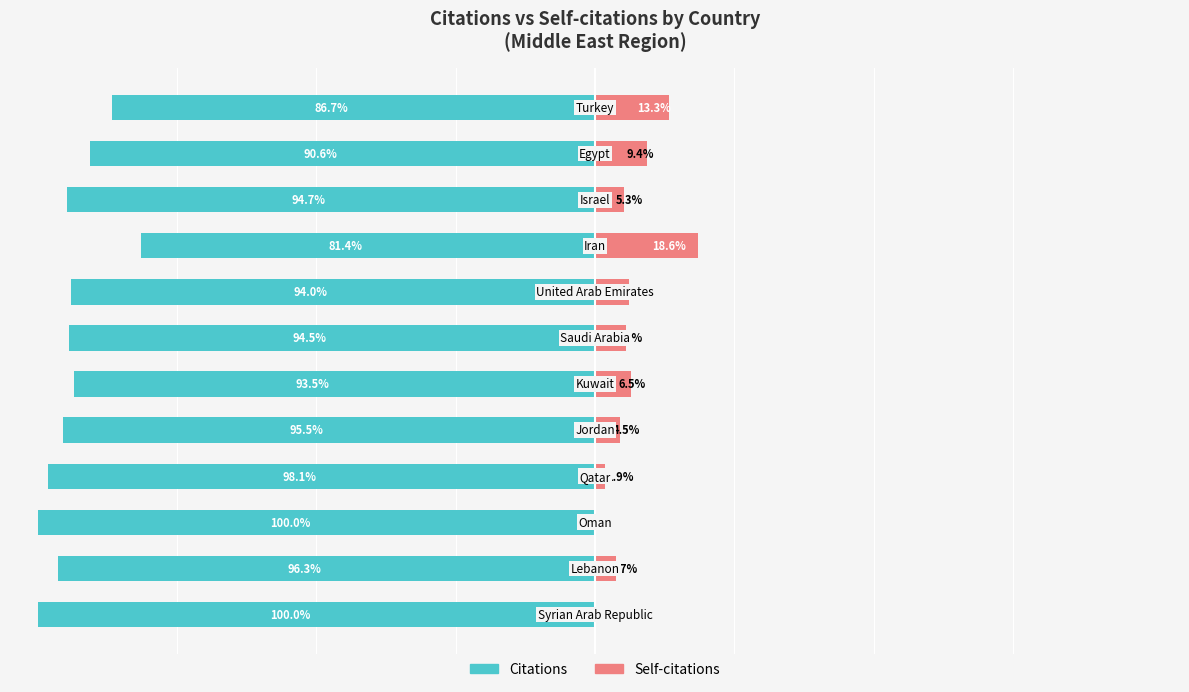

What is the sum of the Citations values at 1 and 6?

-190.8